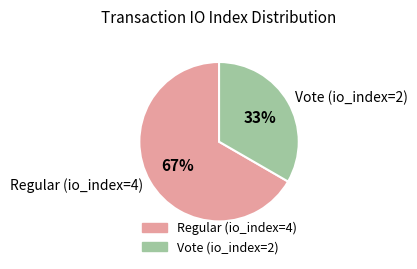

Do Vote (io_index=2) and Regular (io_index=4) together represent more than half of the pie?

Yes